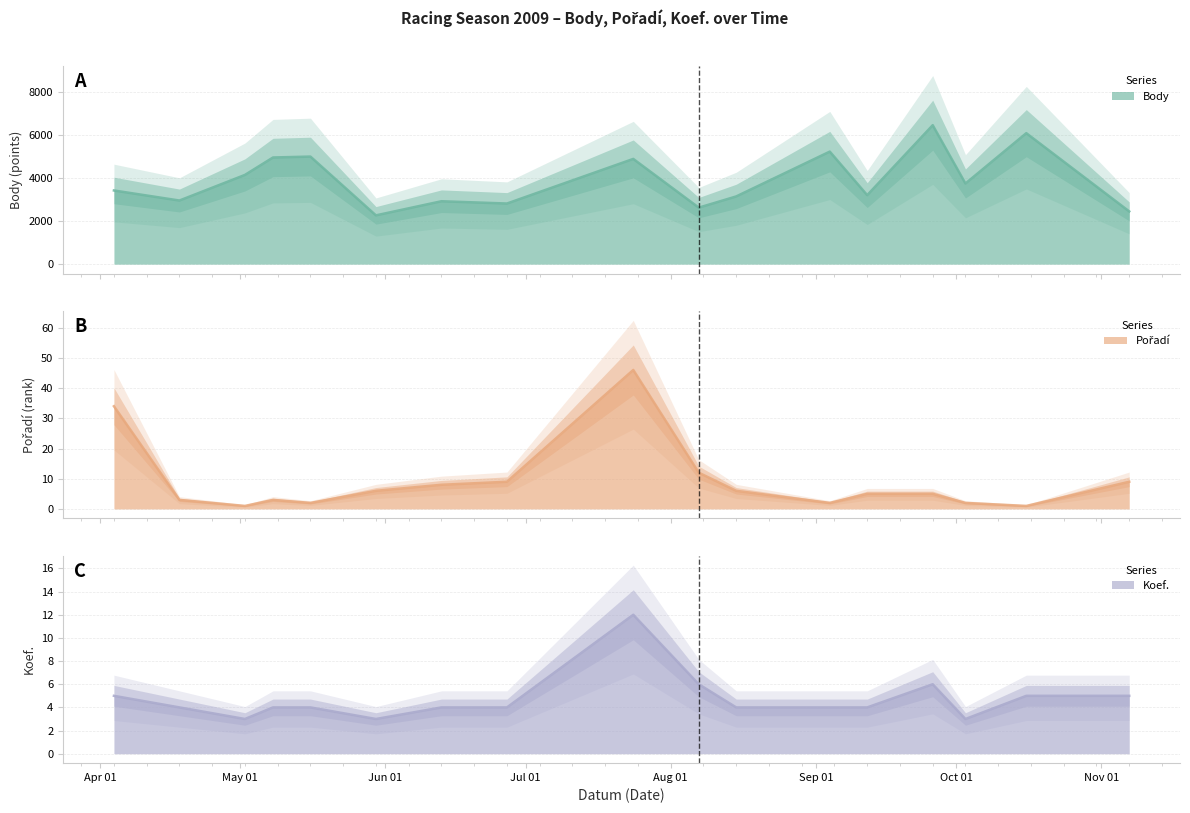

How many data points in Body are less than 3417?

8